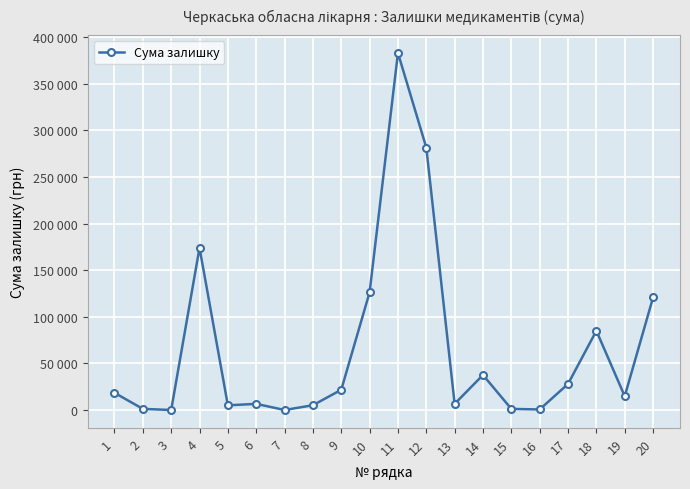

What is the value of the 13th point from the left?

6600.0